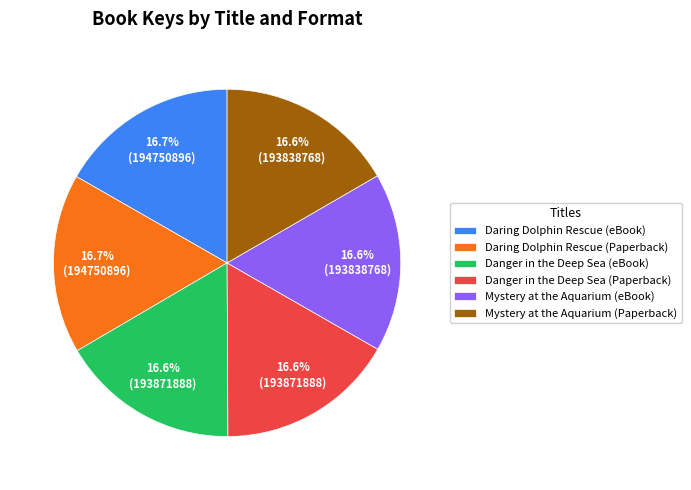

To the nearest percent, what is the combined percentage of Daring Dolphin Rescue (eBook) and Mystery at the Aquarium (Paperback)?

33%